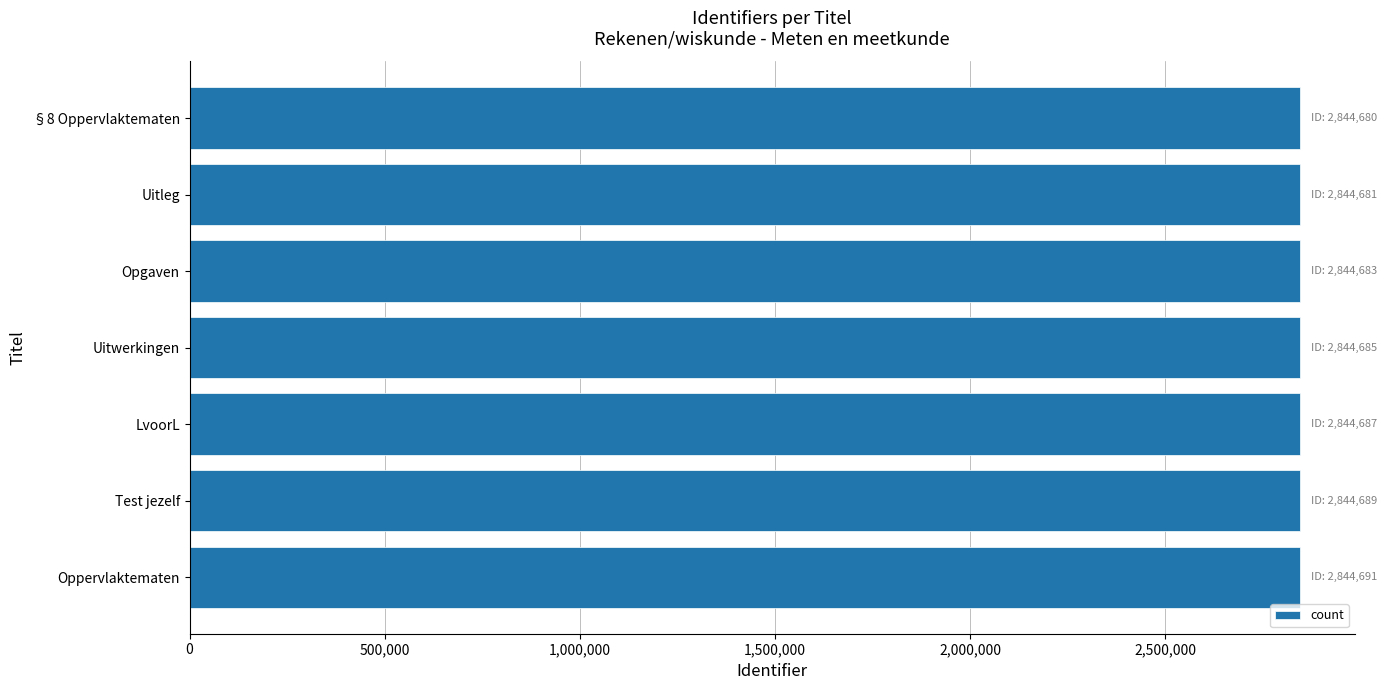

How many values are below 2844685?

3